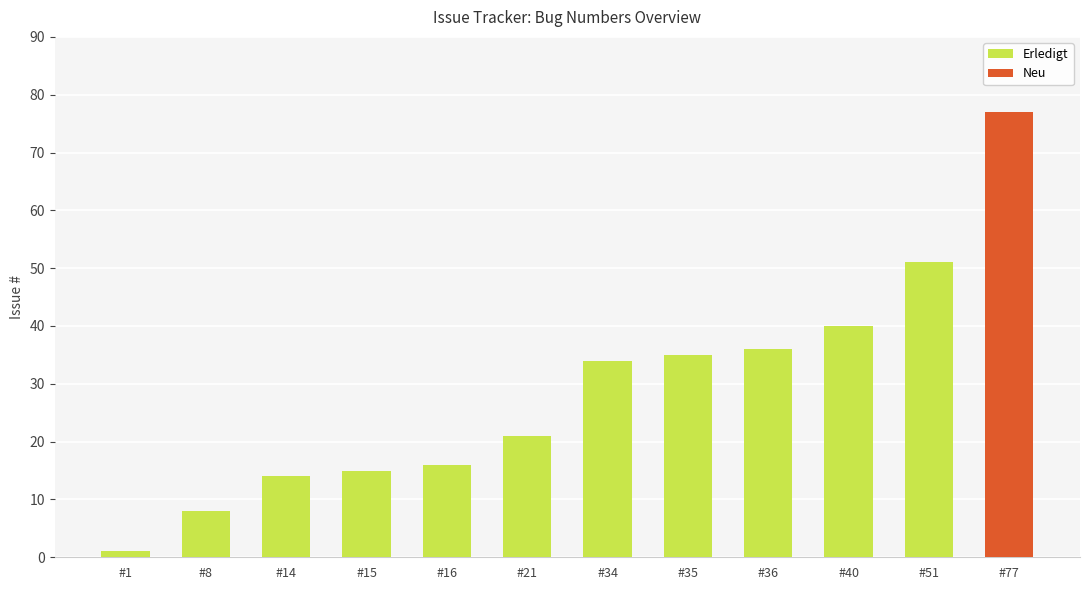

True or false: Neu has a value of 0 at #15.

True